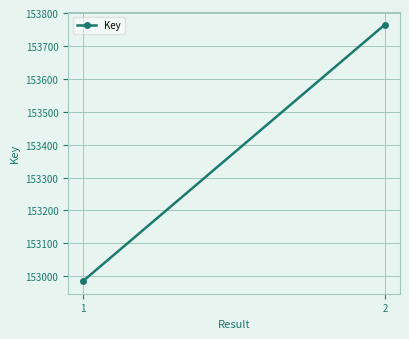

Read the value at 2.

153765